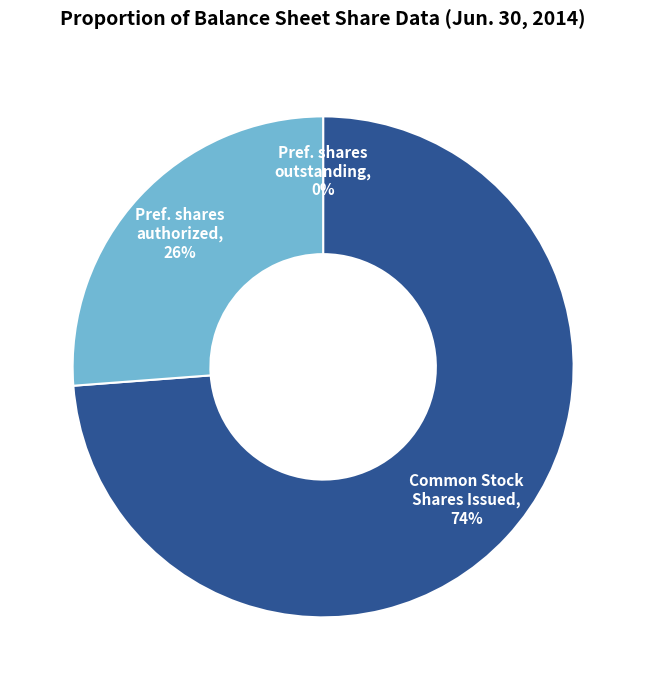

To the nearest percent, what is the difference between the largest and smallest slice percentages?

74%